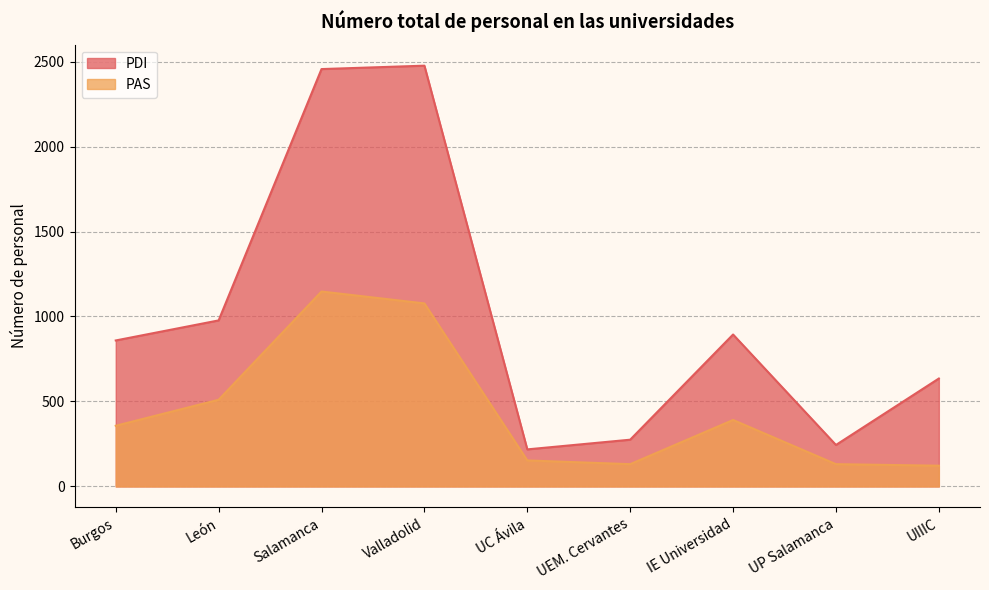

What is the sum of the PAS values at UIIIC and UC Ávila?

275